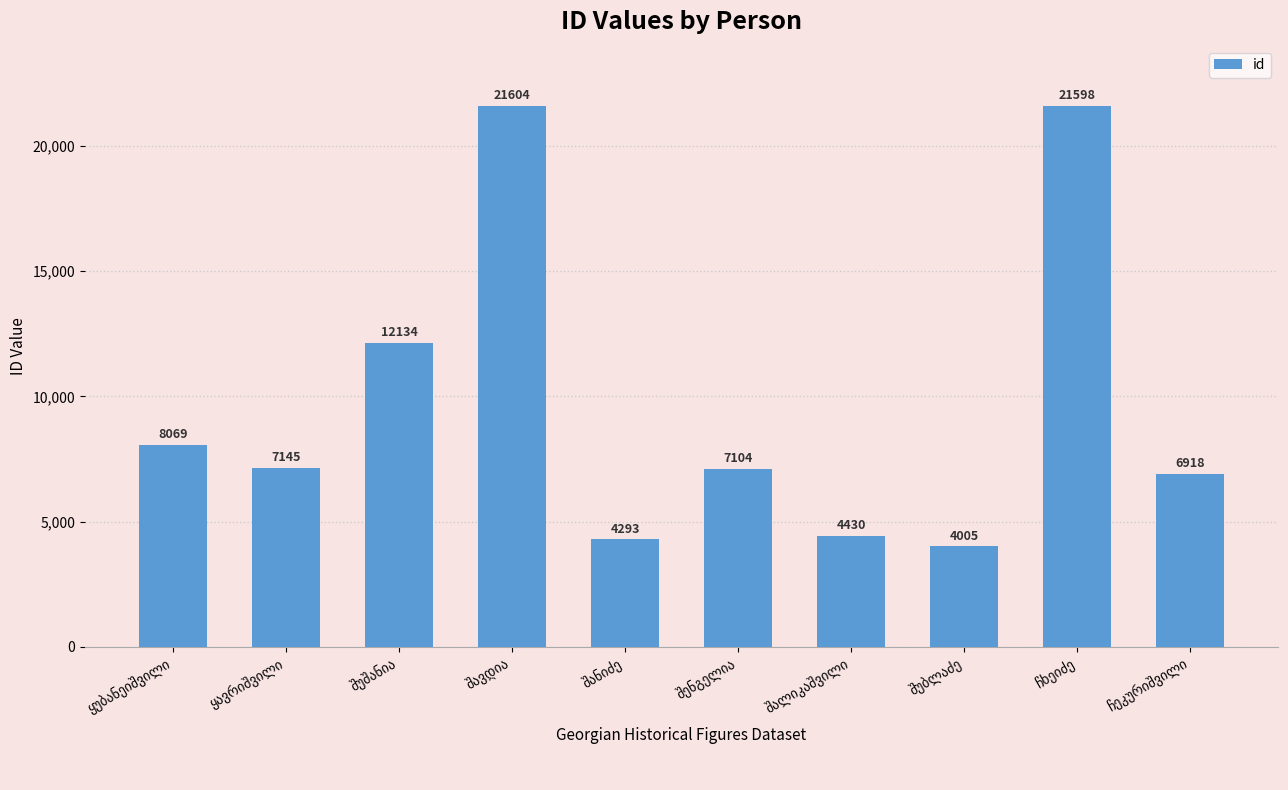

What is the value of the 10th bar from the left?

6918